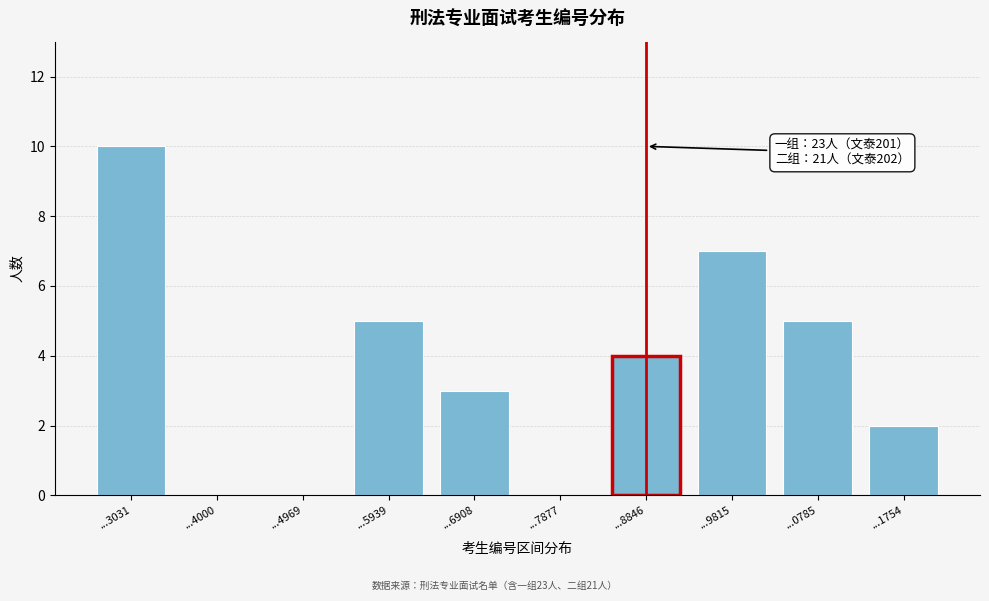

Reading right to left, transcribe all the data shown in this chart.

...1754=2	...0785=5	...9815=7	...8846=4	...7877=0	...6908=3	...5939=5	...4969=0	...4000=0	...3031=10